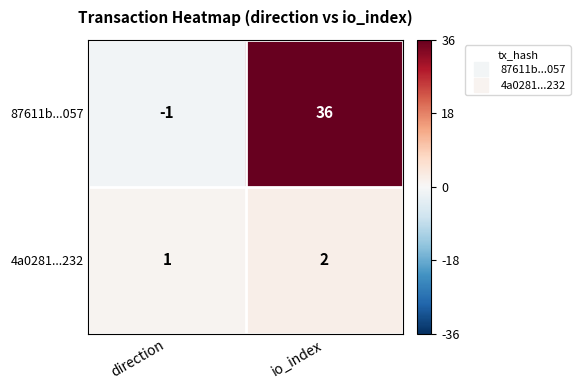

At which label is 87611b...057 closest to 17?

direction